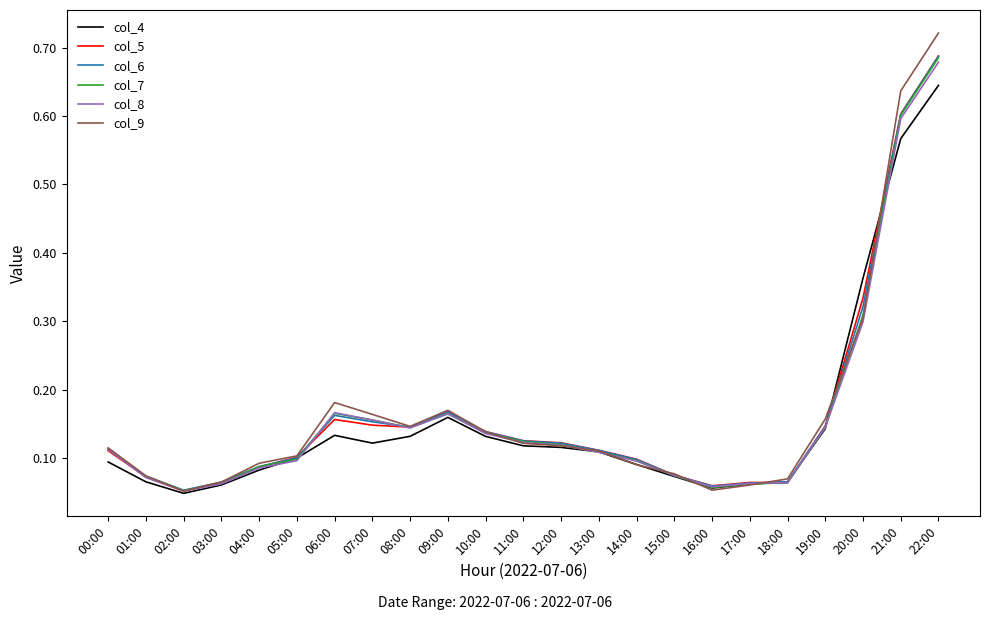

What position from the right is 14:00?

9